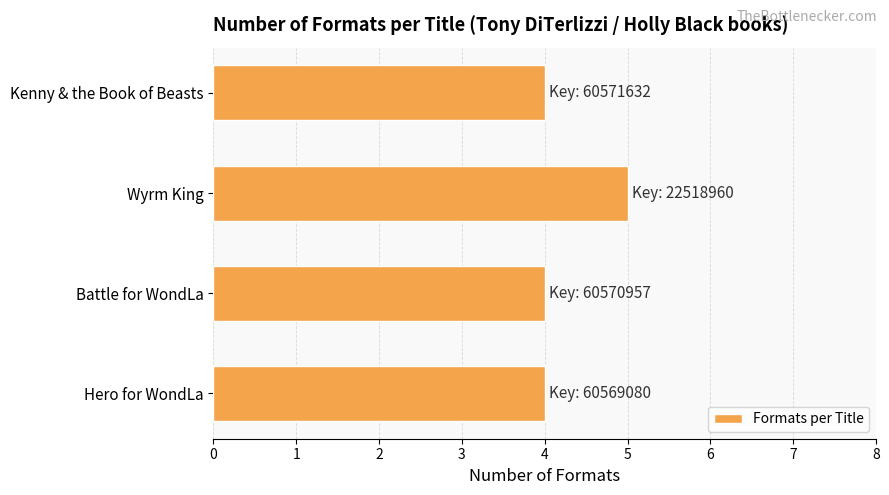

What is the sum of the values at Battle for WondLa and Hero for WondLa?

8